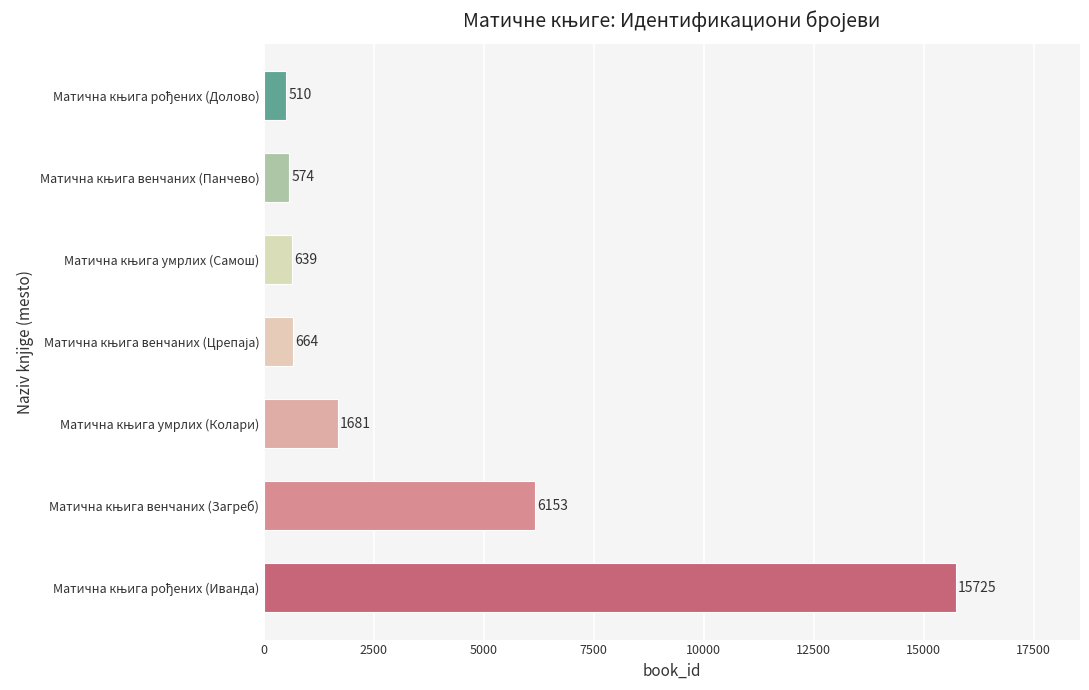

What is the greatest value displayed?

15725